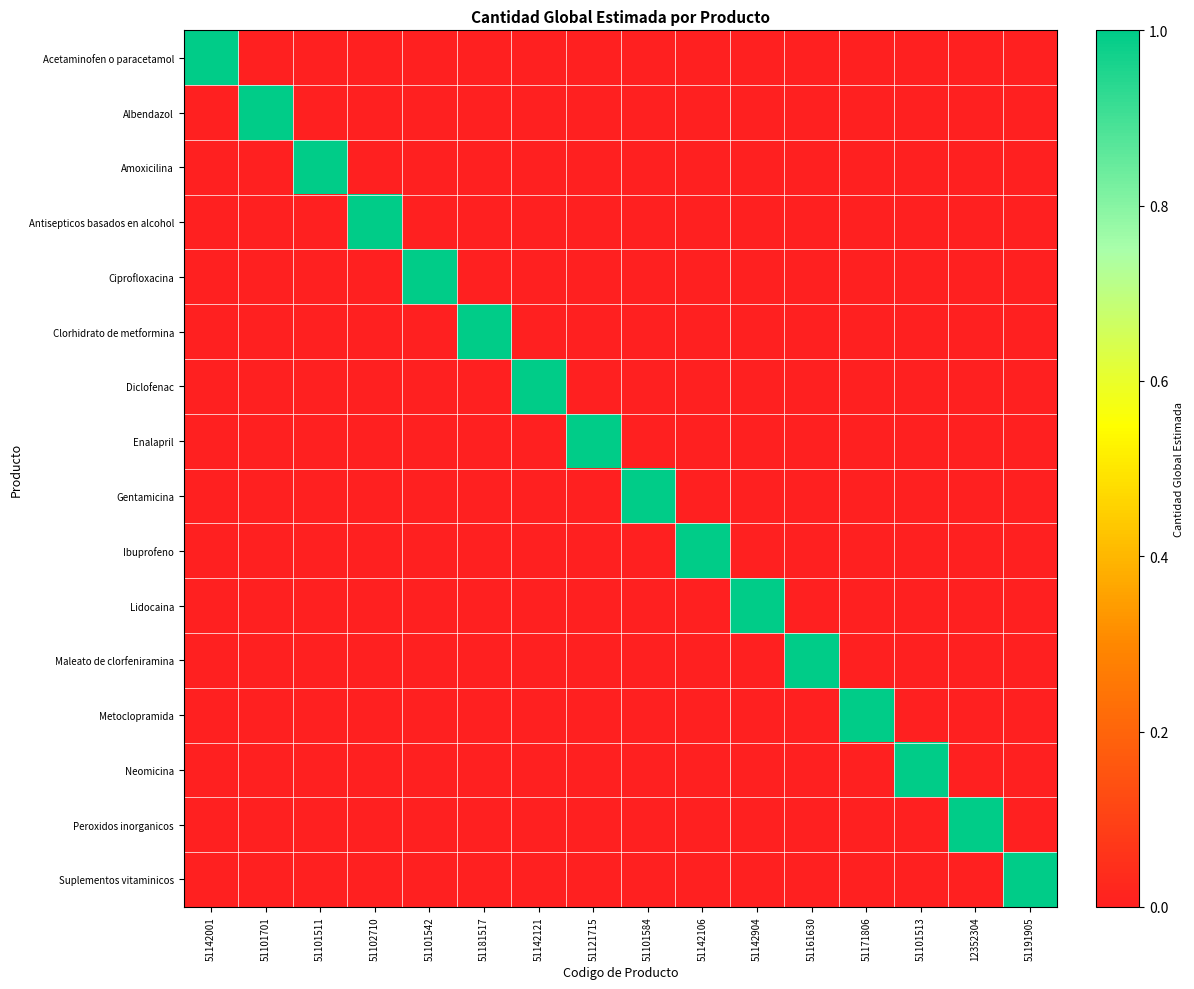

Reading left to right, list all the values displayed in this chart.

Acetaminofen o paracetamol: 51142001=1	51101701=0	51101511=0	51102710=0	51101542=0	51181517=0	51142121=0	51121715=0	51101584=0	51142106=0	51142904=0	51161630=0	51171806=0	51101513=0	12352304=0	51191905=0
Albendazol: 51142001=0	51101701=1	51101511=0	51102710=0	51101542=0	51181517=0	51142121=0	51121715=0	51101584=0	51142106=0	51142904=0	51161630=0	51171806=0	51101513=0	12352304=0	51191905=0
Amoxicilina: 51142001=0	51101701=0	51101511=1	51102710=0	51101542=0	51181517=0	51142121=0	51121715=0	51101584=0	51142106=0	51142904=0	51161630=0	51171806=0	51101513=0	12352304=0	51191905=0
Antisepticos basados en alcohol: 51142001=0	51101701=0	51101511=0	51102710=1	51101542=0	51181517=0	51142121=0	51121715=0	51101584=0	51142106=0	51142904=0	51161630=0	51171806=0	51101513=0	12352304=0	51191905=0
Ciprofloxacina: 51142001=0	51101701=0	51101511=0	51102710=0	51101542=1	51181517=0	51142121=0	51121715=0	51101584=0	51142106=0	51142904=0	51161630=0	51171806=0	51101513=0	12352304=0	51191905=0
Clorhidrato de metformina: 51142001=0	51101701=0	51101511=0	51102710=0	51101542=0	51181517=1	51142121=0	51121715=0	51101584=0	51142106=0	51142904=0	51161630=0	51171806=0	51101513=0	12352304=0	51191905=0
Diclofenac: 51142001=0	51101701=0	51101511=0	51102710=0	51101542=0	51181517=0	51142121=1	51121715=0	51101584=0	51142106=0	51142904=0	51161630=0	51171806=0	51101513=0	12352304=0	51191905=0
Enalapril: 51142001=0	51101701=0	51101511=0	51102710=0	51101542=0	51181517=0	51142121=0	51121715=1	51101584=0	51142106=0	51142904=0	51161630=0	51171806=0	51101513=0	12352304=0	51191905=0
Gentamicina: 51142001=0	51101701=0	51101511=0	51102710=0	51101542=0	51181517=0	51142121=0	51121715=0	51101584=1	51142106=0	51142904=0	51161630=0	51171806=0	51101513=0	12352304=0	51191905=0
Ibuprofeno: 51142001=0	51101701=0	51101511=0	51102710=0	51101542=0	51181517=0	51142121=0	51121715=0	51101584=0	51142106=1	51142904=0	51161630=0	51171806=0	51101513=0	12352304=0	51191905=0
Lidocaina: 51142001=0	51101701=0	51101511=0	51102710=0	51101542=0	51181517=0	51142121=0	51121715=0	51101584=0	51142106=0	51142904=1	51161630=0	51171806=0	51101513=0	12352304=0	51191905=0
Maleato de clorfeniramina: 51142001=0	51101701=0	51101511=0	51102710=0	51101542=0	51181517=0	51142121=0	51121715=0	51101584=0	51142106=0	51142904=0	51161630=1	51171806=0	51101513=0	12352304=0	51191905=0
Metoclopramida: 51142001=0	51101701=0	51101511=0	51102710=0	51101542=0	51181517=0	51142121=0	51121715=0	51101584=0	51142106=0	51142904=0	51161630=0	51171806=1	51101513=0	12352304=0	51191905=0
Neomicina: 51142001=0	51101701=0	51101511=0	51102710=0	51101542=0	51181517=0	51142121=0	51121715=0	51101584=0	51142106=0	51142904=0	51161630=0	51171806=0	51101513=1	12352304=0	51191905=0
Peroxidos inorganicos: 51142001=0	51101701=0	51101511=0	51102710=0	51101542=0	51181517=0	51142121=0	51121715=0	51101584=0	51142106=0	51142904=0	51161630=0	51171806=0	51101513=0	12352304=1	51191905=0
Suplementos vitaminicos: 51142001=0	51101701=0	51101511=0	51102710=0	51101542=0	51181517=0	51142121=0	51121715=0	51101584=0	51142106=0	51142904=0	51161630=0	51171806=0	51101513=0	12352304=0	51191905=1